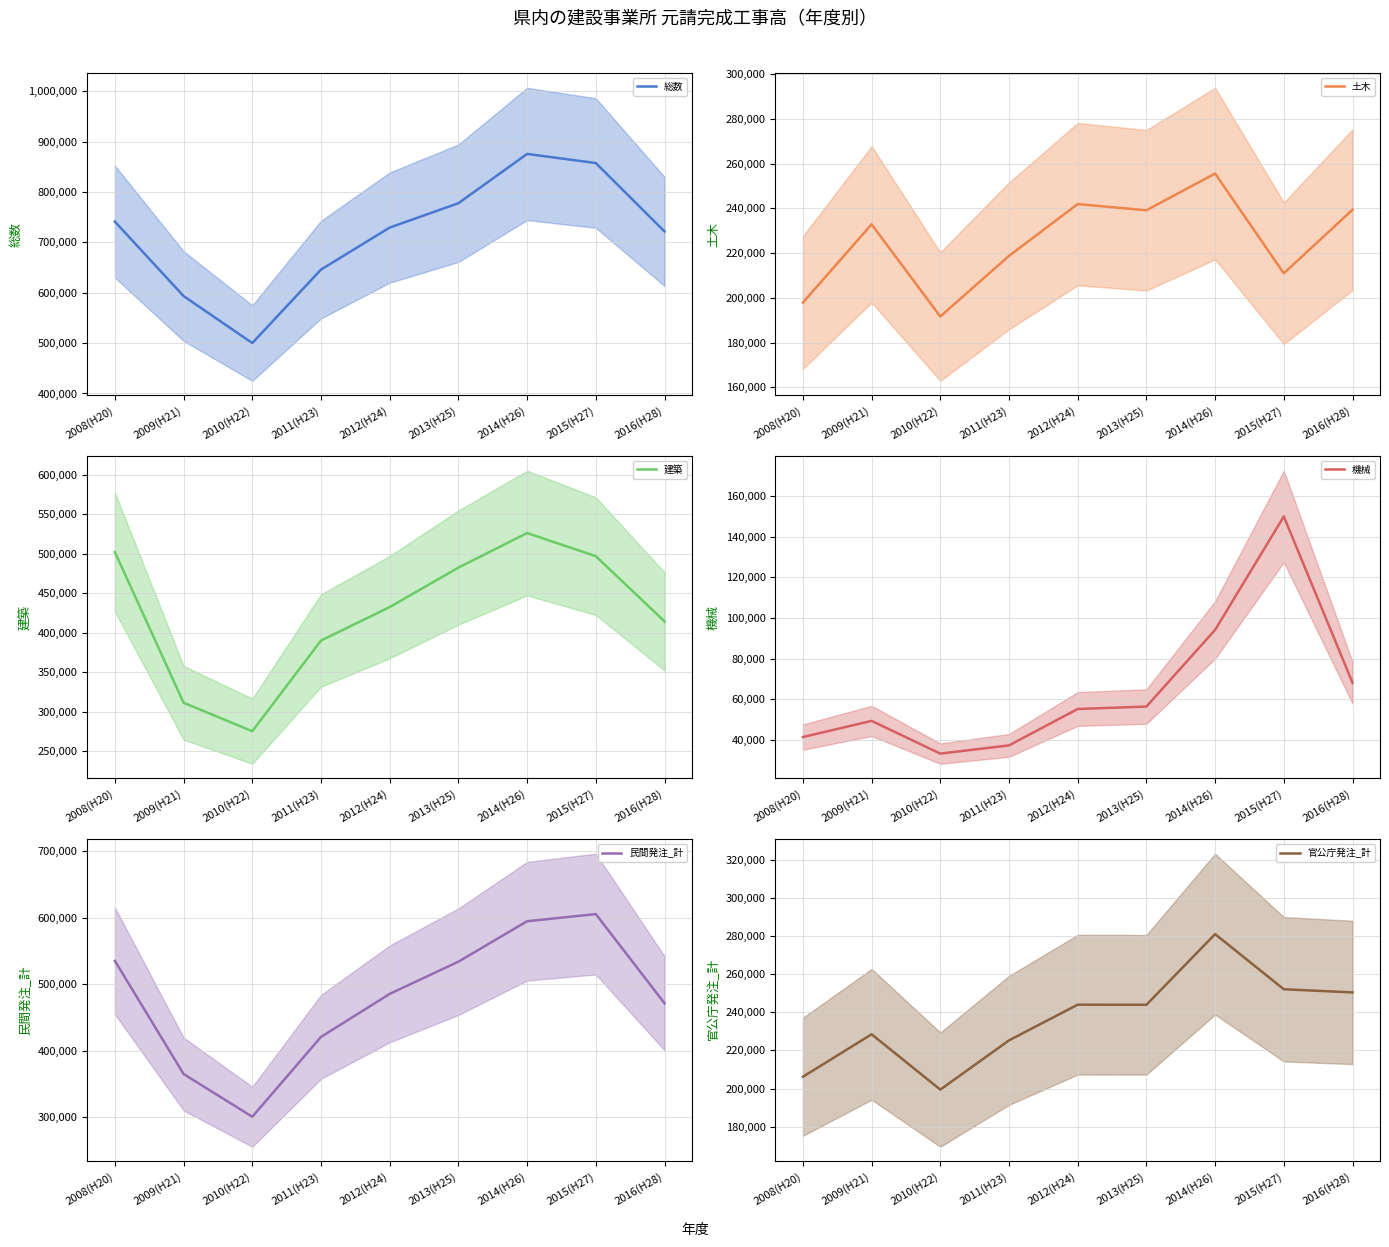

True or false: 民間発注_計 has more than 1 interior local peaks.

False